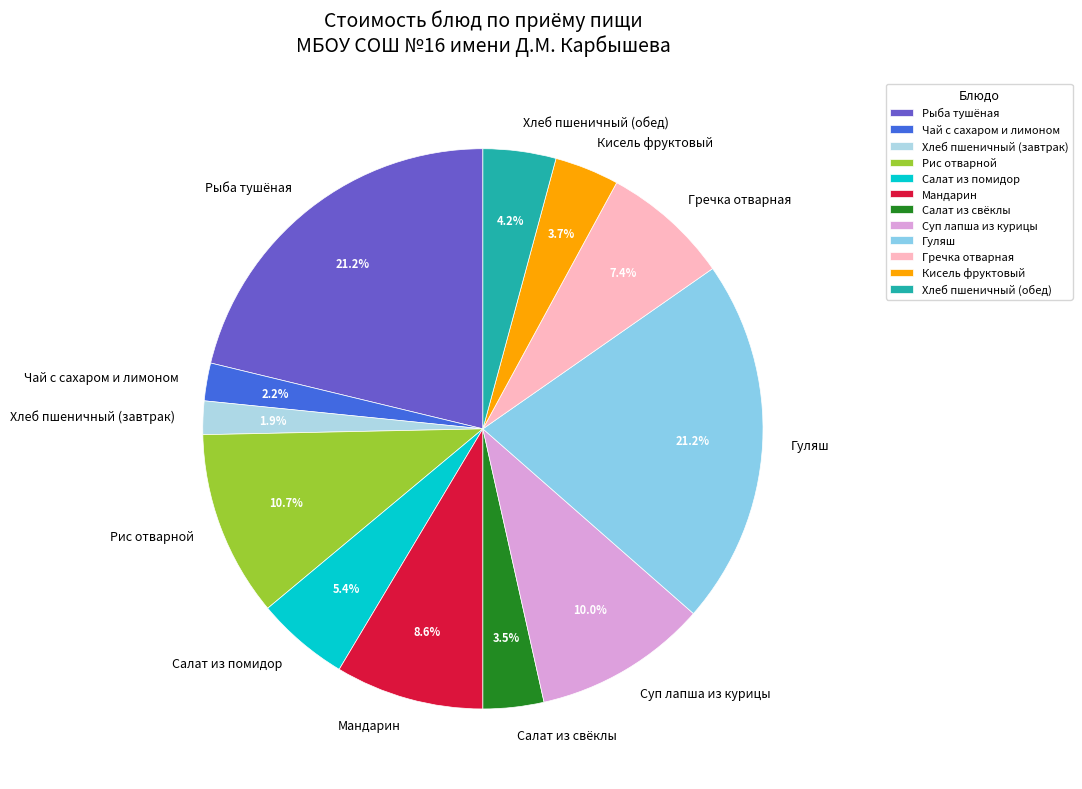

Combined, do Чай с сахаром и лимоном and Рис отварной account for over 50%?

No